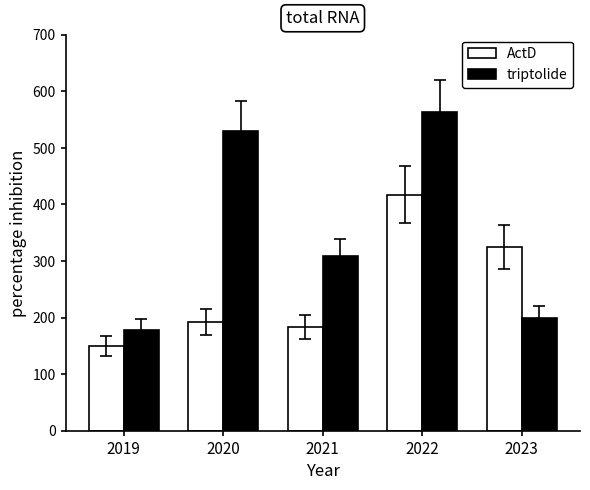

Are the bars grouped side by side (vs. stacked)?

Yes